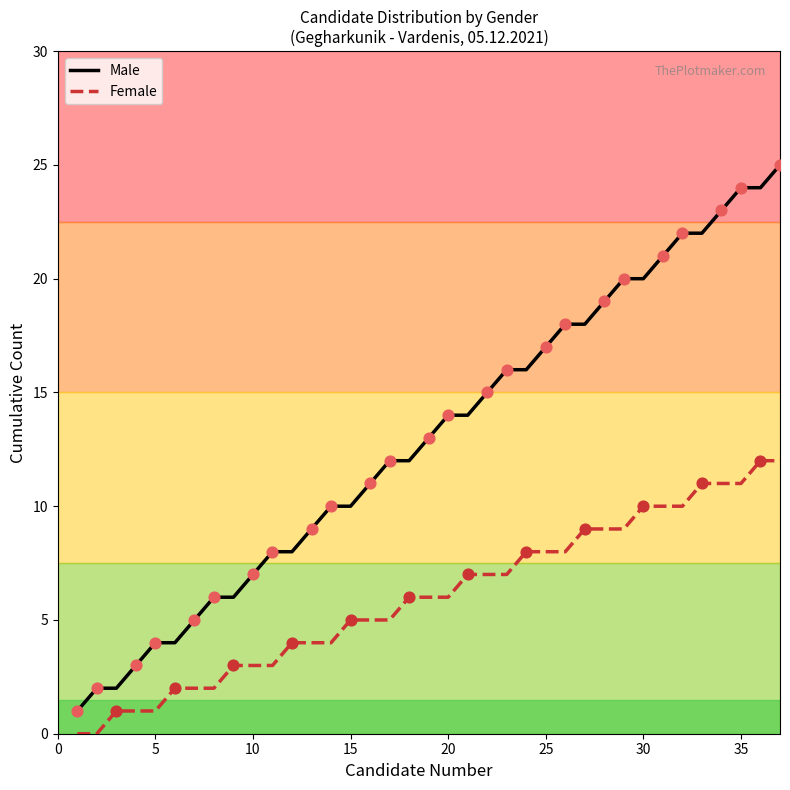

Which series contains the lowest Y value?

Female